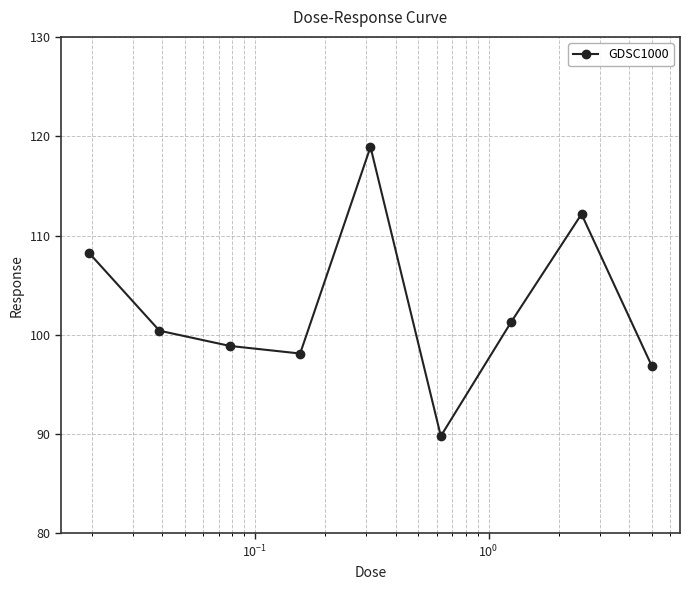

True or false: the data has more than 1 interior local peaks.

True